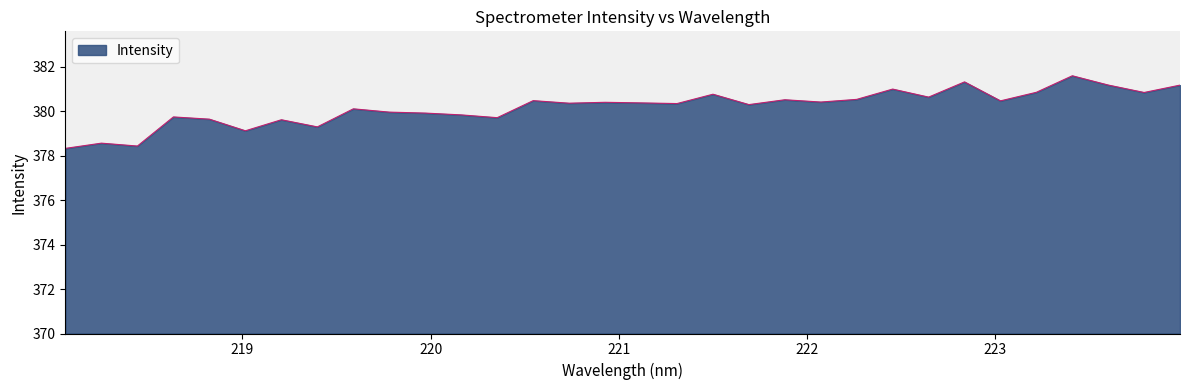

How many categories are shown in the chart?

32